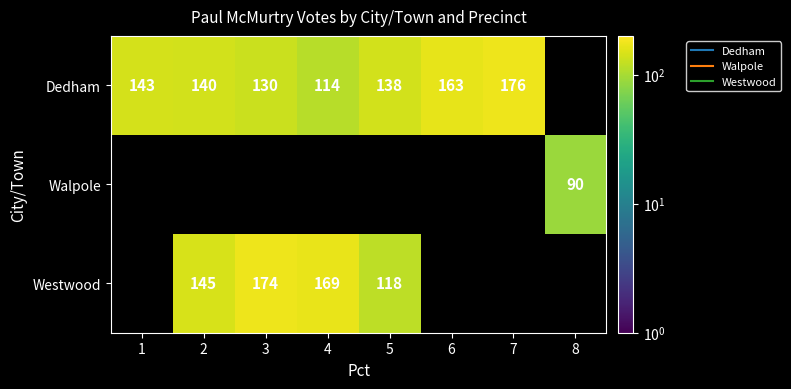

How many data points in Walpole are above 0?

1